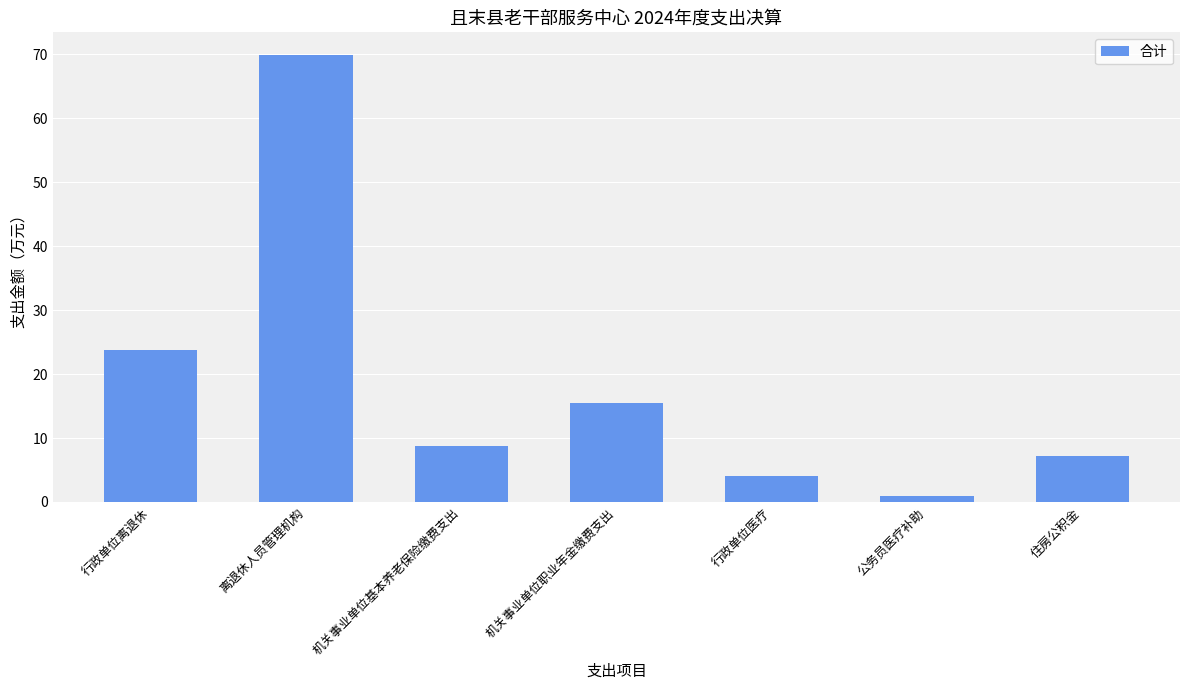

Reading left to right, list all the values displayed in this chart.

23.8	69.9	8.8	15.5	4.0	1.0	7.1